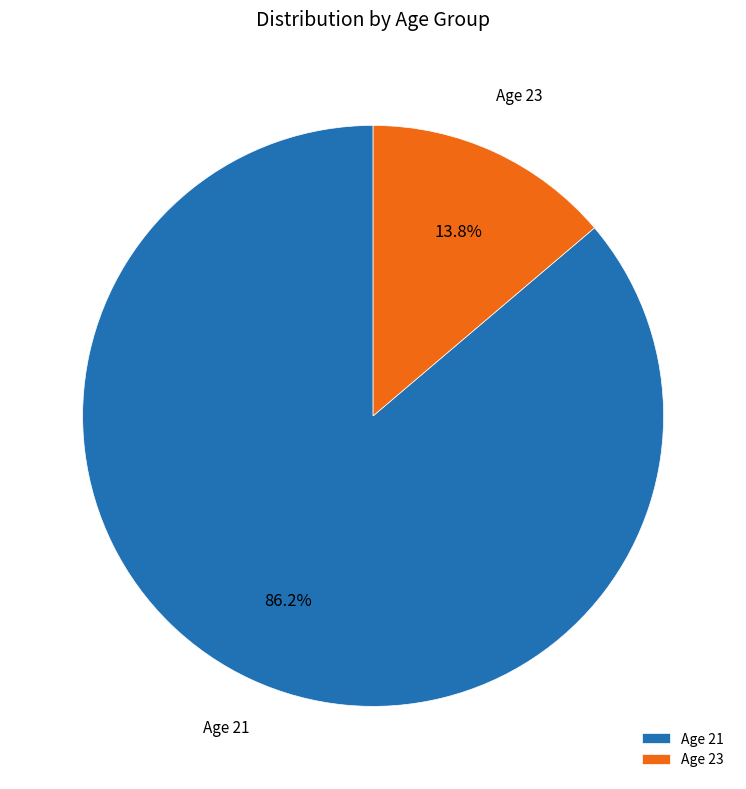

Rank the categories by value from highest to lowest.

Age 21, Age 23